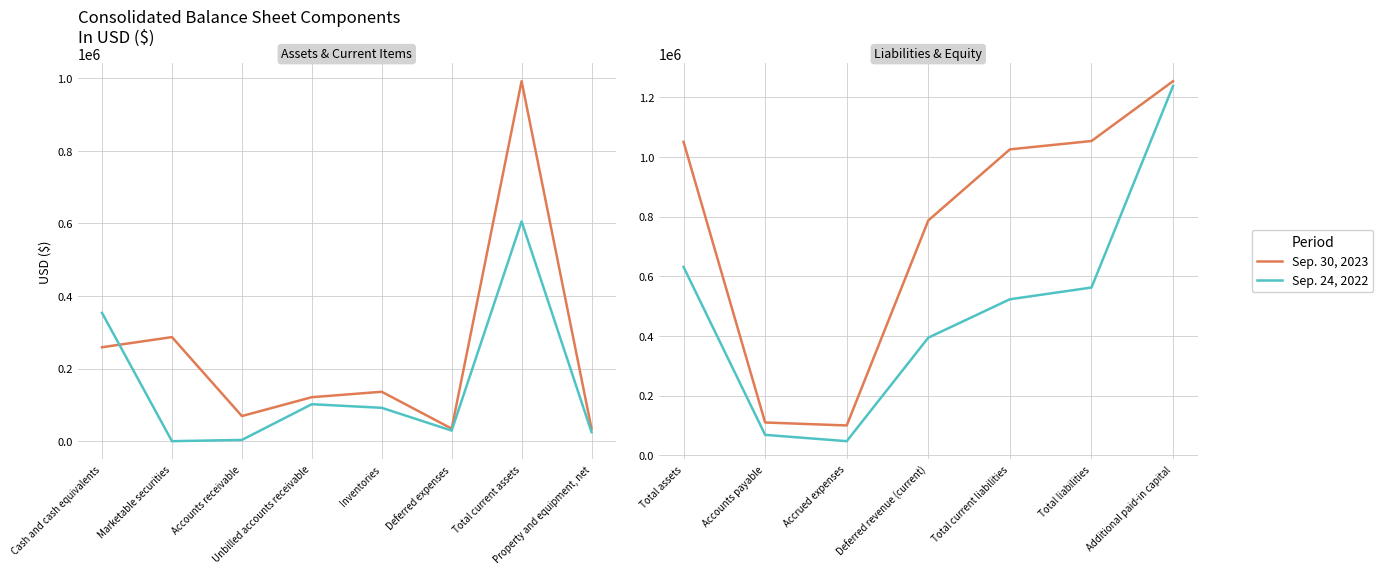

Does the chart have visible grid lines?

Yes